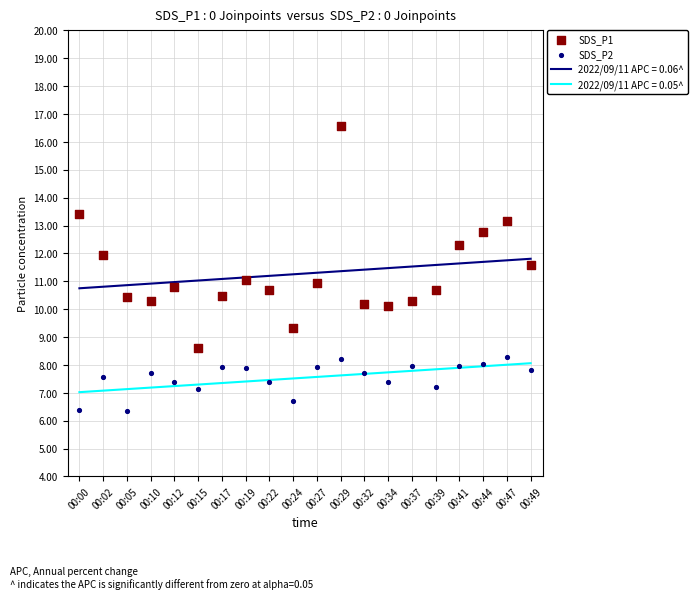

What is the total value across all series at 00:24?

16.0